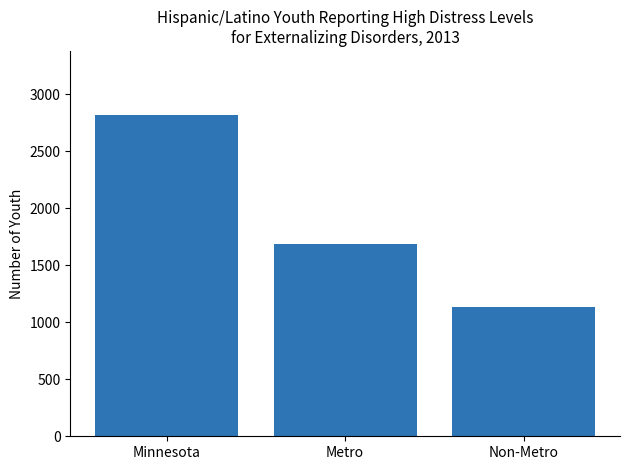

Reading left to right, extract all data points from this chart.

2815	1685	1130